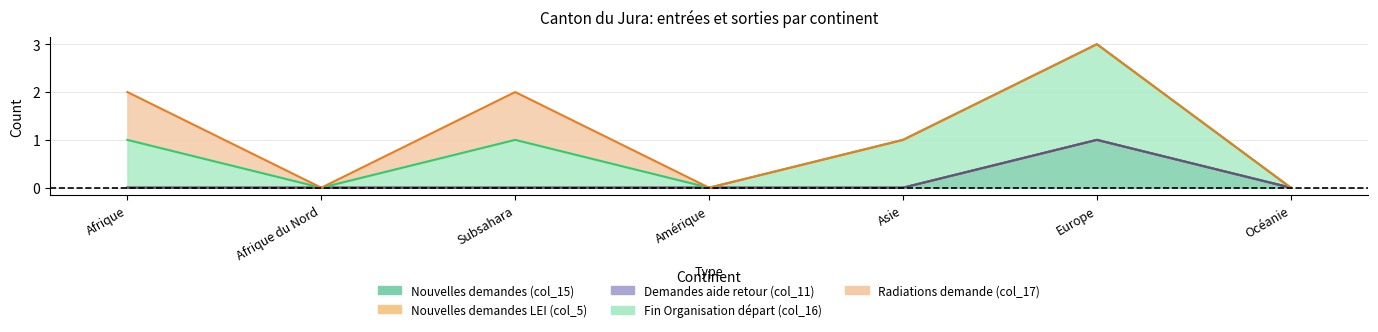

How many categories are shown in the chart?

7